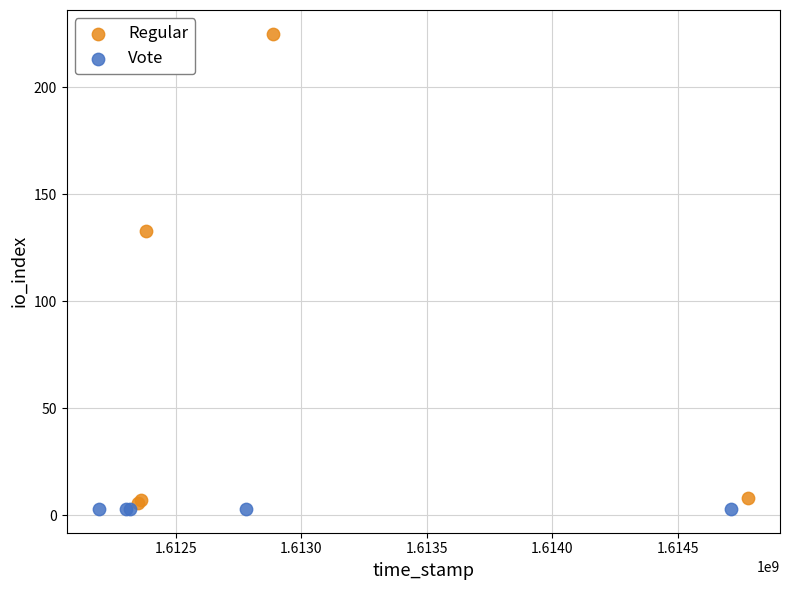

Which series contains the highest Y value?

Regular